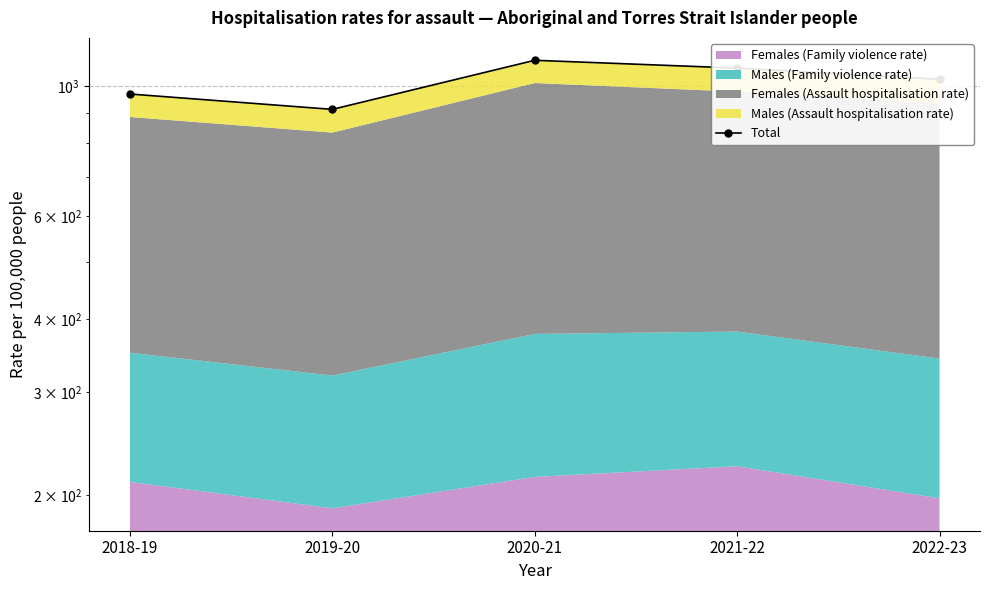

What is the average value?

1017.9